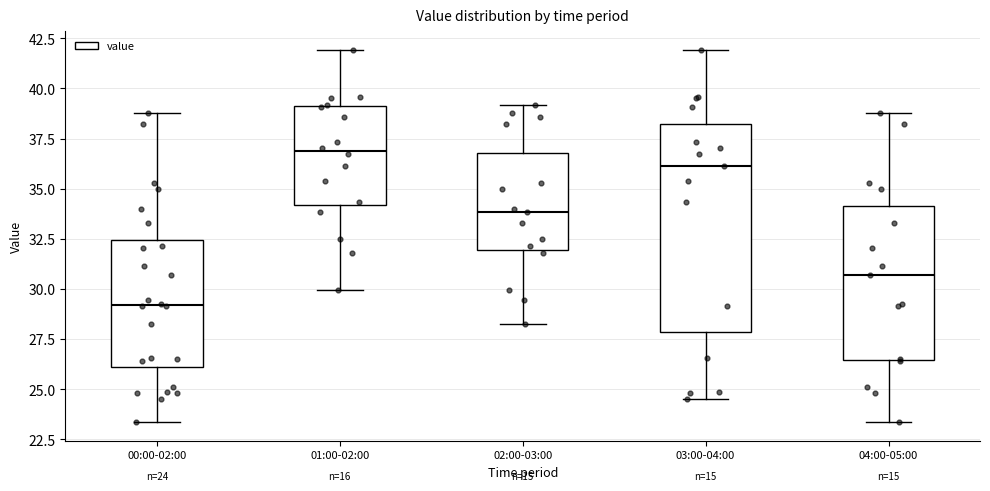

Comparing the boxes themselves (not the whiskers), which one is the tallest?

03:00-04:00